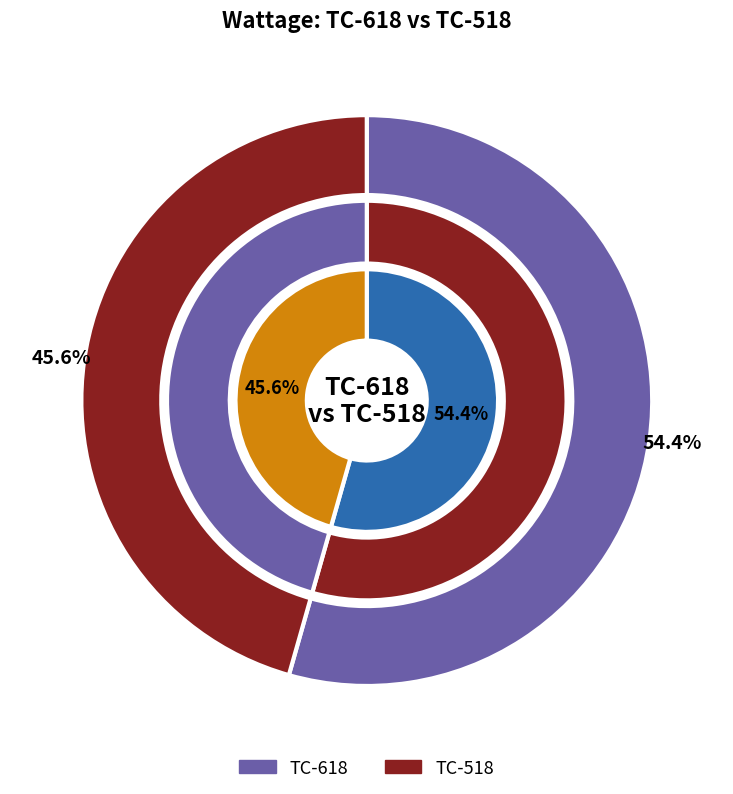

Rank the categories by value from lowest to highest.

TC-518, TC-618